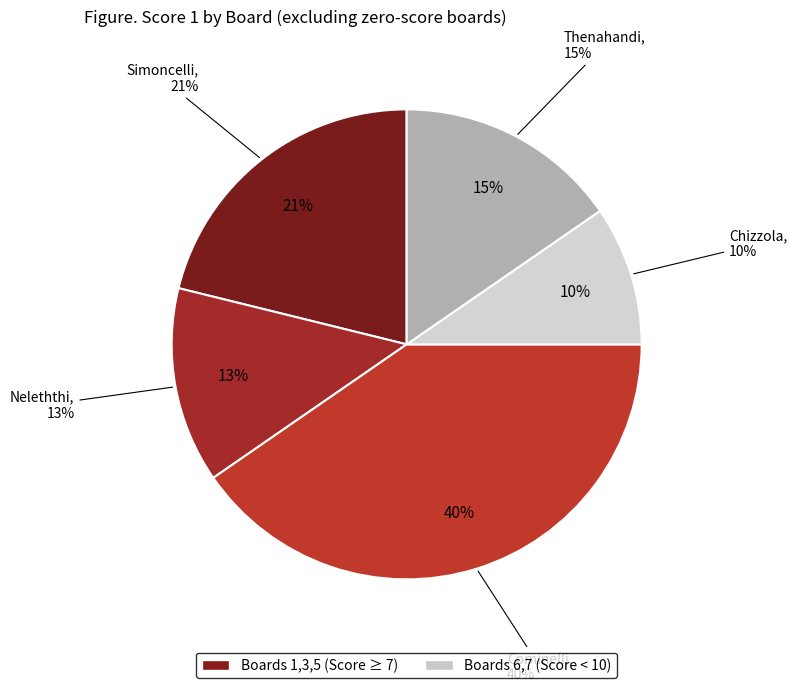

Which has a higher value, Board 5 (Cominelli) or Board 1 (Simoncelli)?

Board 5 (Cominelli)